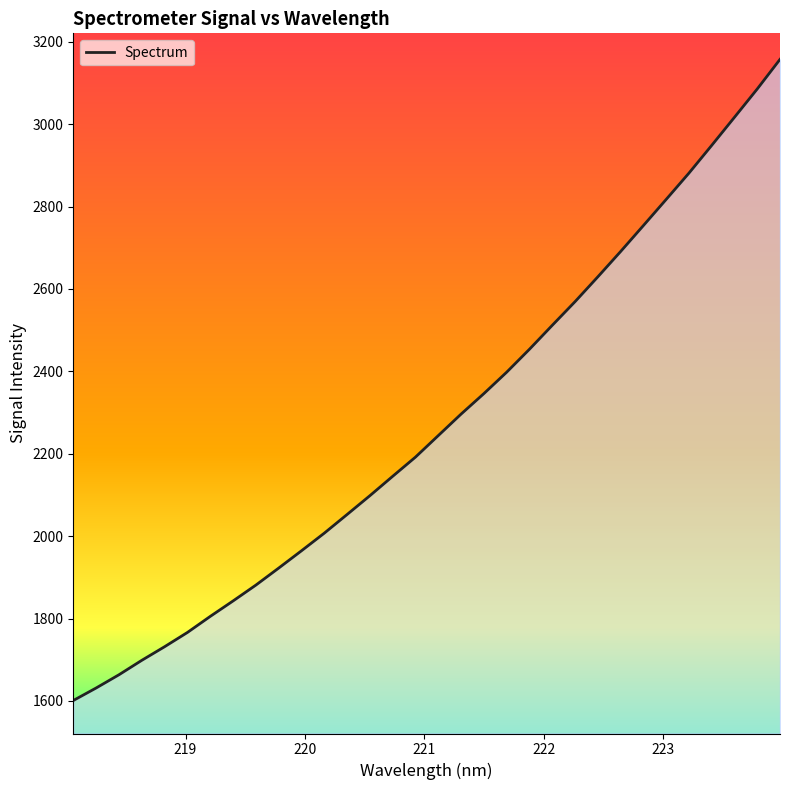

Reading left to right, list all the values displayed in this chart.

1601.1	1631.5	1663.6	1698.6	1731.7	1766.3	1805.2	1842.7	1881.2	1922.5	1964.5	2007.3	2052.6	2098.3	2145.3	2191.9	2244.2	2296.3	2346.0	2398.0	2453.7	2511.8	2569.2	2629.4	2690.8	2753.8	2817.3	2881.1	2948.5	3016.7	3085.4	3157.4